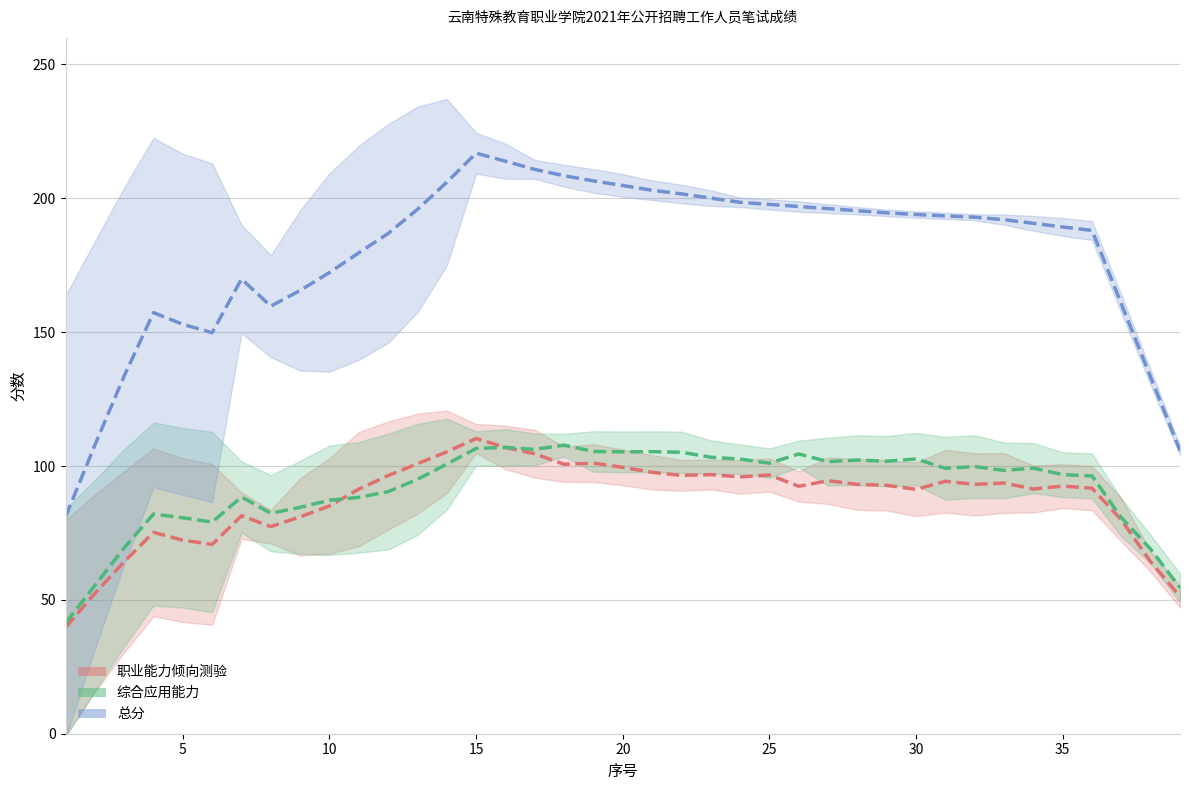

True or false: 总分 and 职业能力倾向测验 intersect in this chart.

False